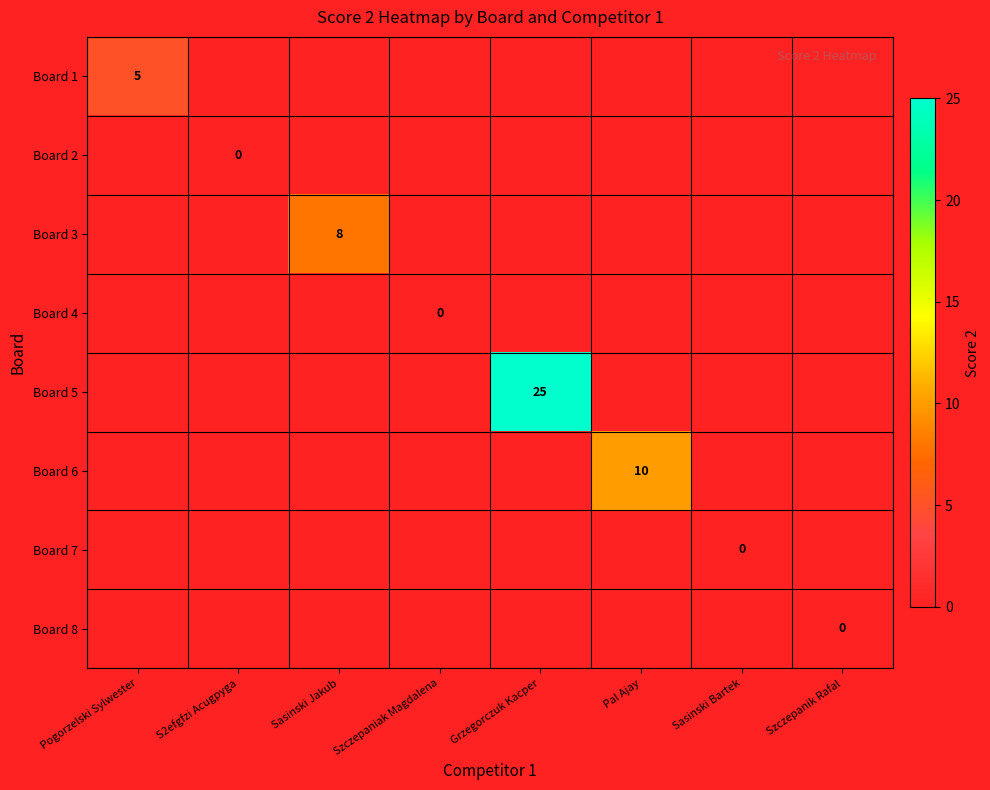

At how many categories does at least one series exceed 7?

3